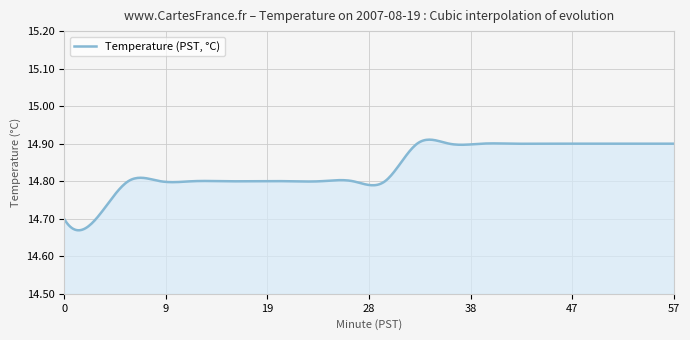

Count the number of categories in the chart.

400